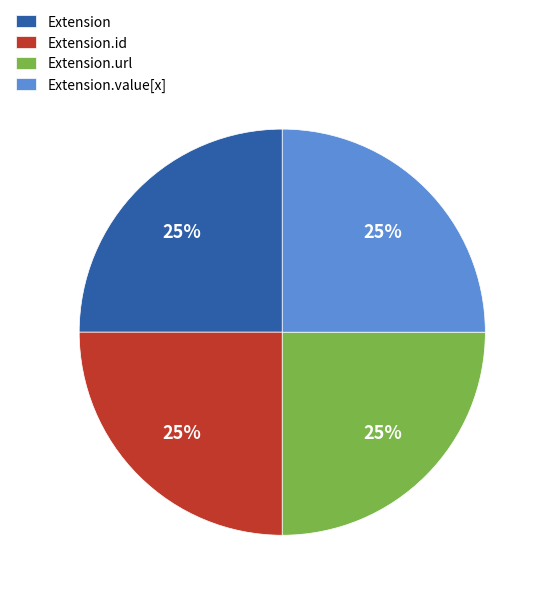

True or false: Extension.id accounts for 33% of the total.

False